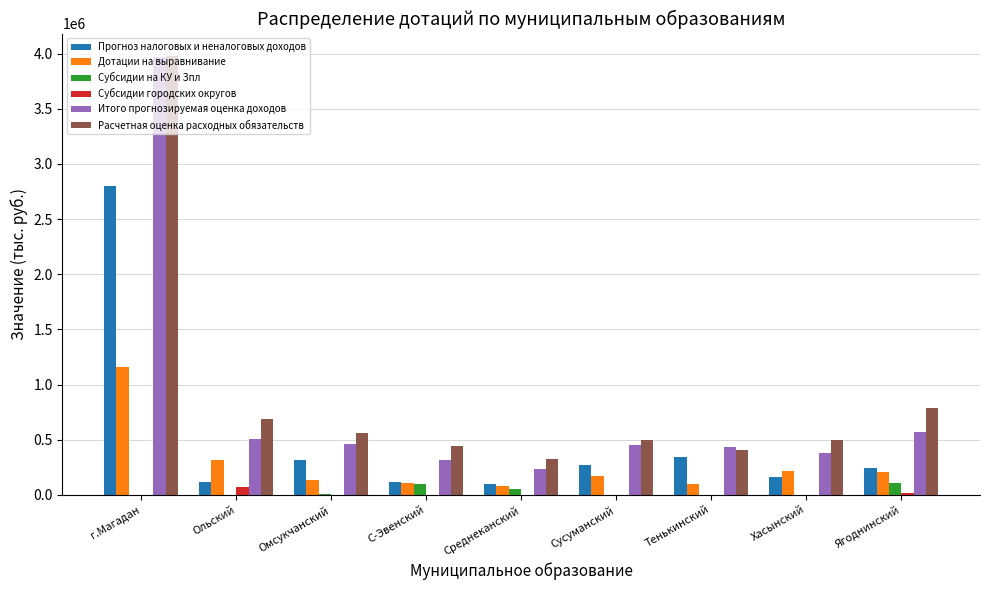

Is the value of Итого прогнозируемая оценка доходов at Тенькинский greater than the value of Прогноз налоговых и неналоговых доходов at Хасынский?

Yes